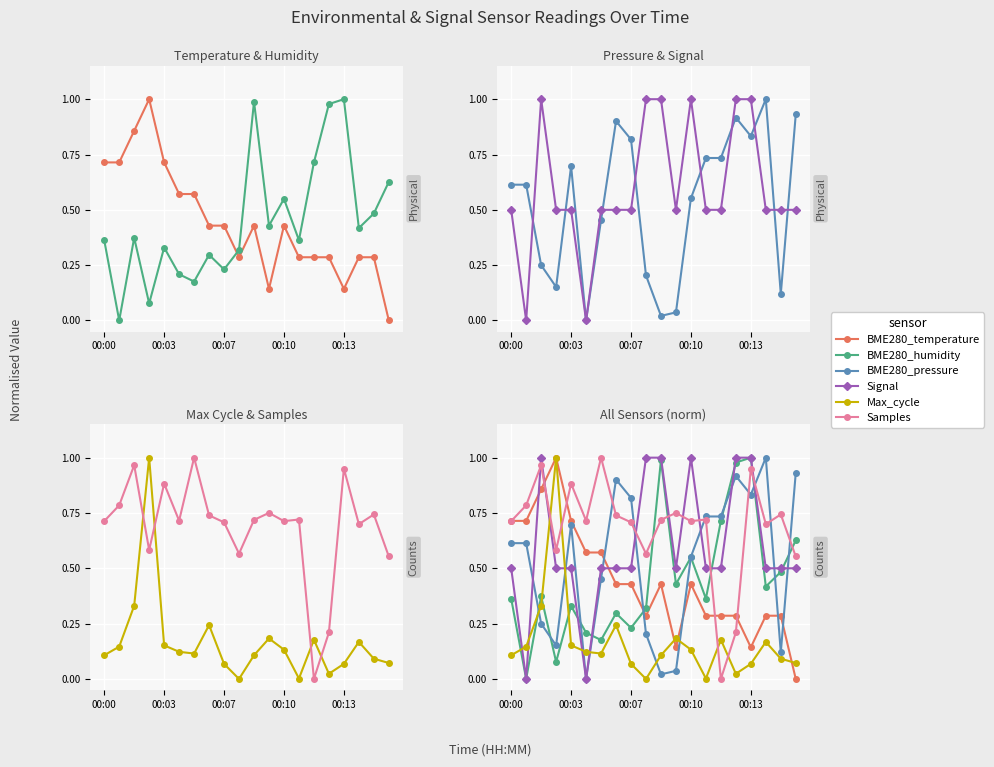

What is the approximate value of BME280_pressure at 00:10?

0.6